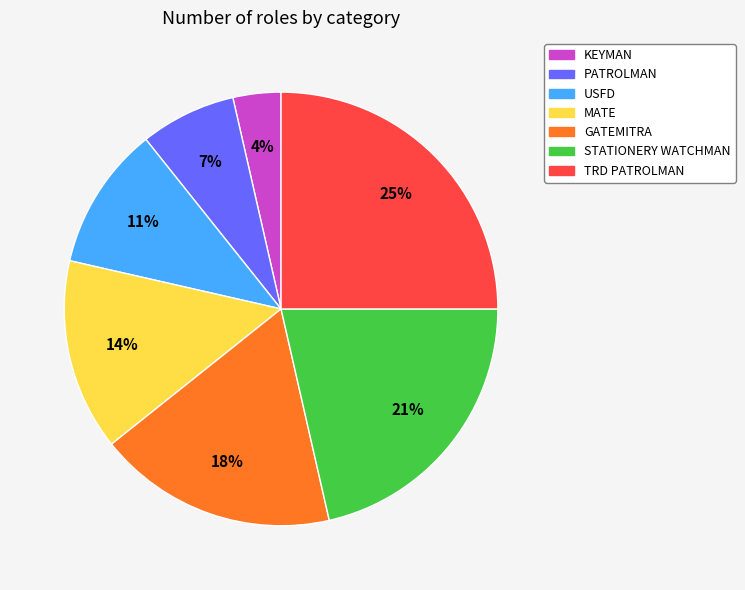

Count the number of slices in the pie.

7